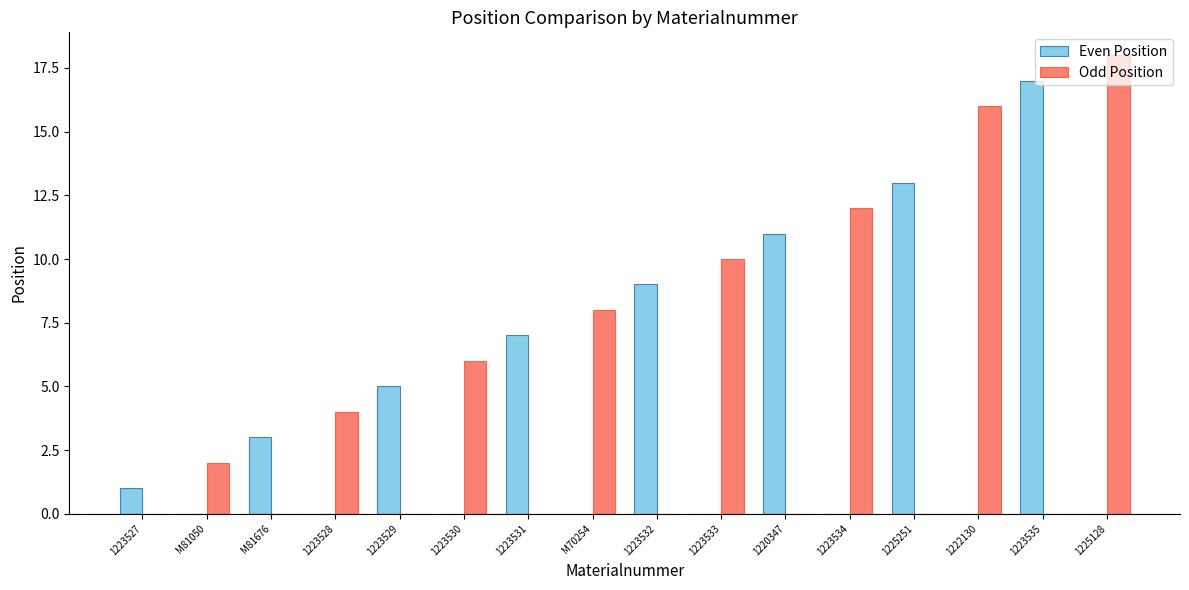

Which series has the largest range (max minus min)?

Odd Position